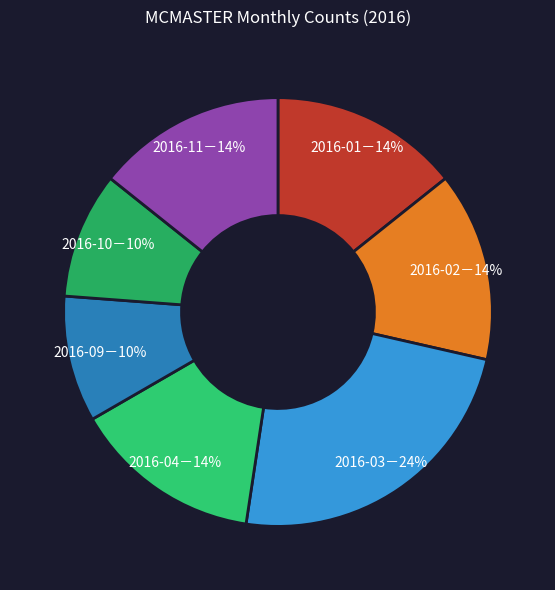

What is the largest slice in the pie chart?

2016-03